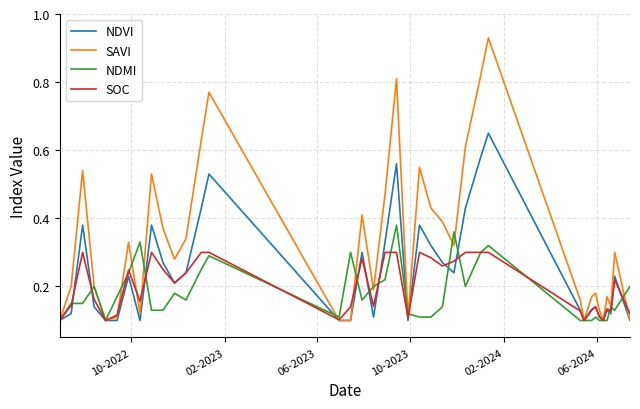

Which series has the largest range (max minus min)?

SAVI